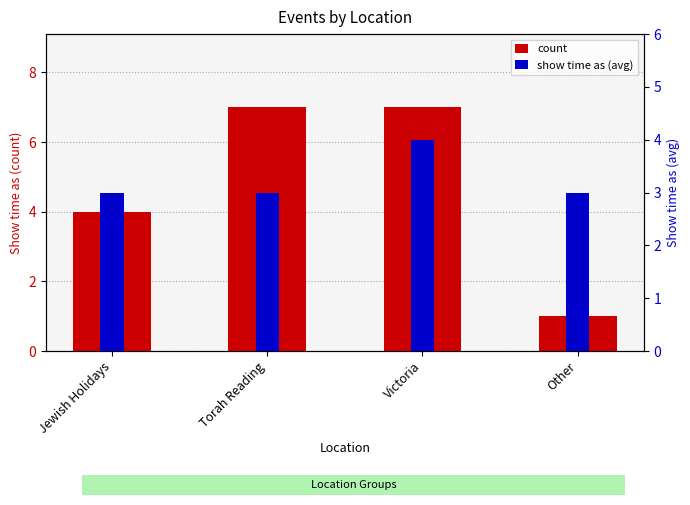

Reading left to right, list all the values displayed in this chart.

count: 4	7	7	1
show time as (avg): 3	3	4	3